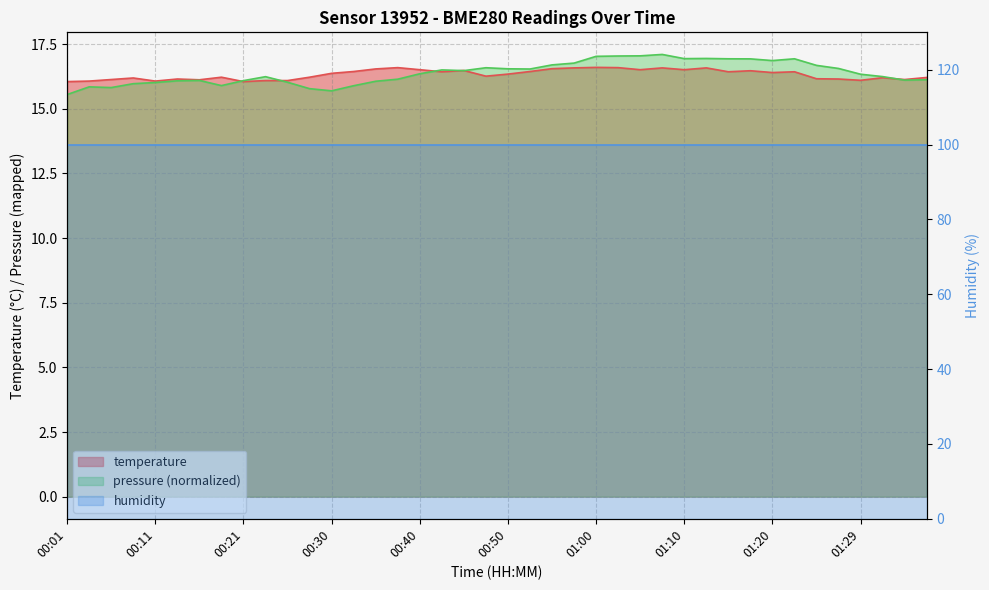

Where is the first local minimum?

00:11